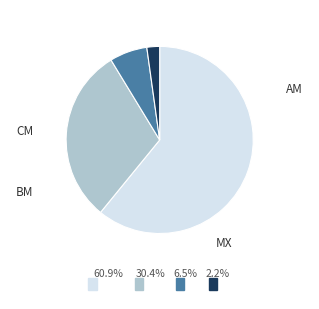

The MX slice represents 2% of the pie. True or false?

True